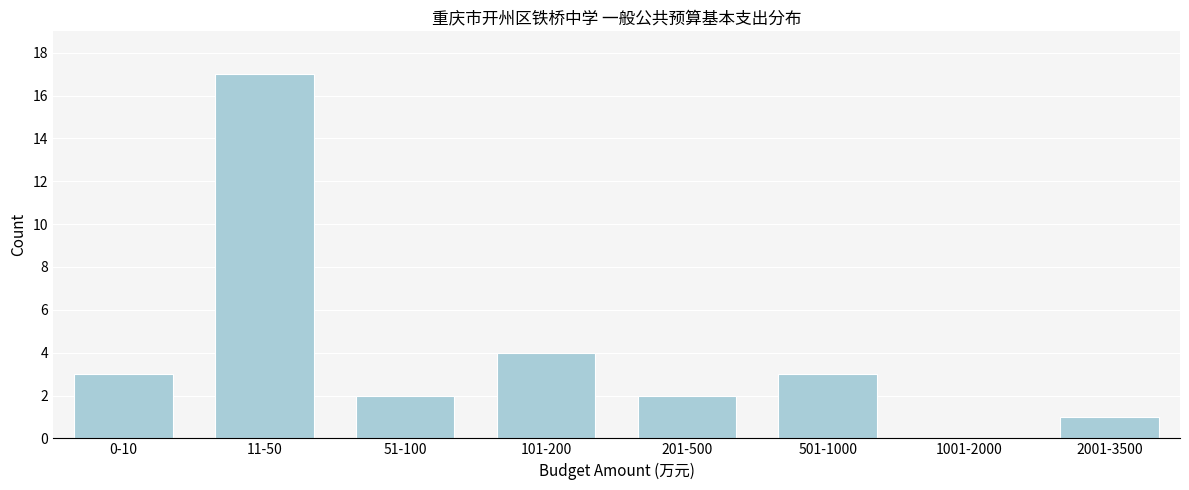

Reading left to right, list all the values displayed in this chart.

0-10=3	11-50=17	51-100=2	101-200=4	201-500=2	501-1000=3	1001-2000=0	2001-3500=1